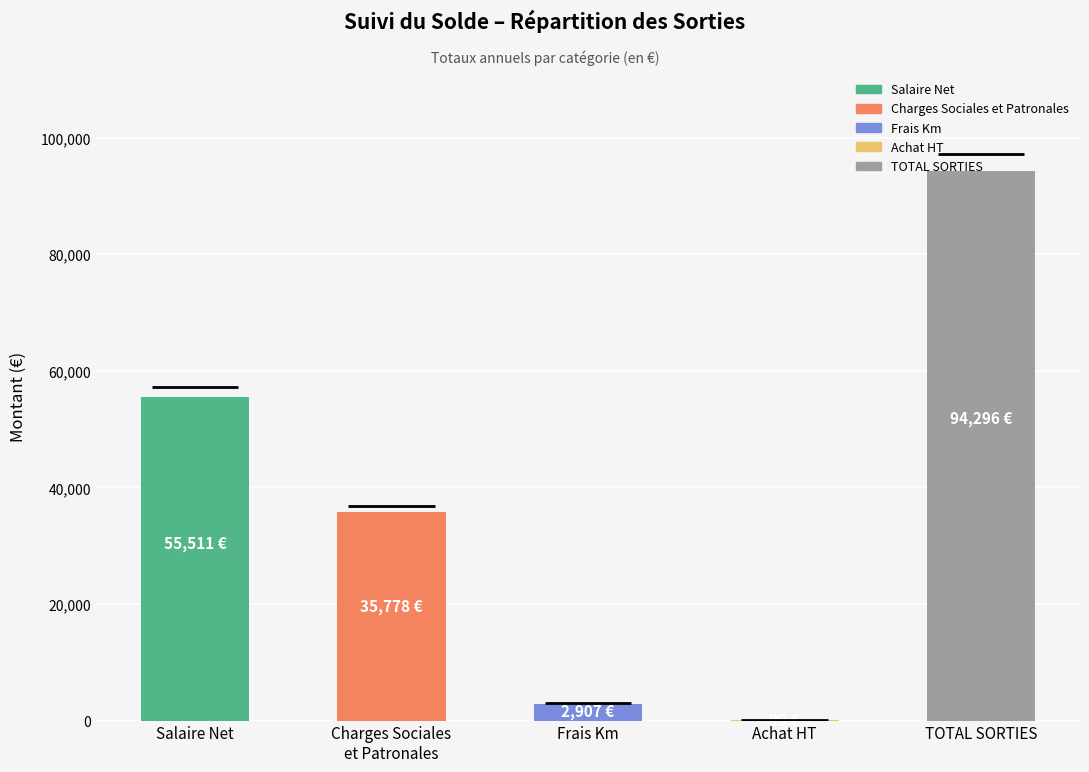

Between Charges Sociales et Patronales and TOTAL SORTIES, which is larger?

TOTAL SORTIES